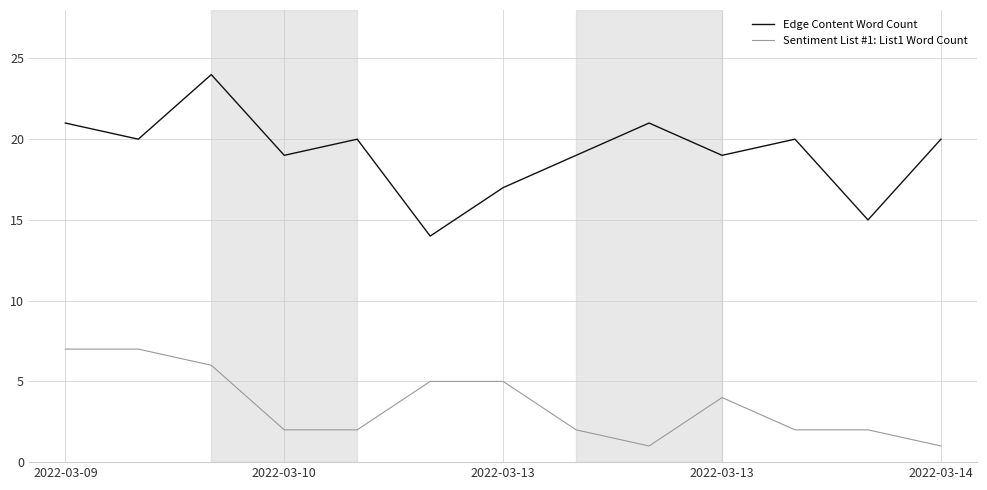

Which series has the largest range (max minus min)?

Edge Content Word Count